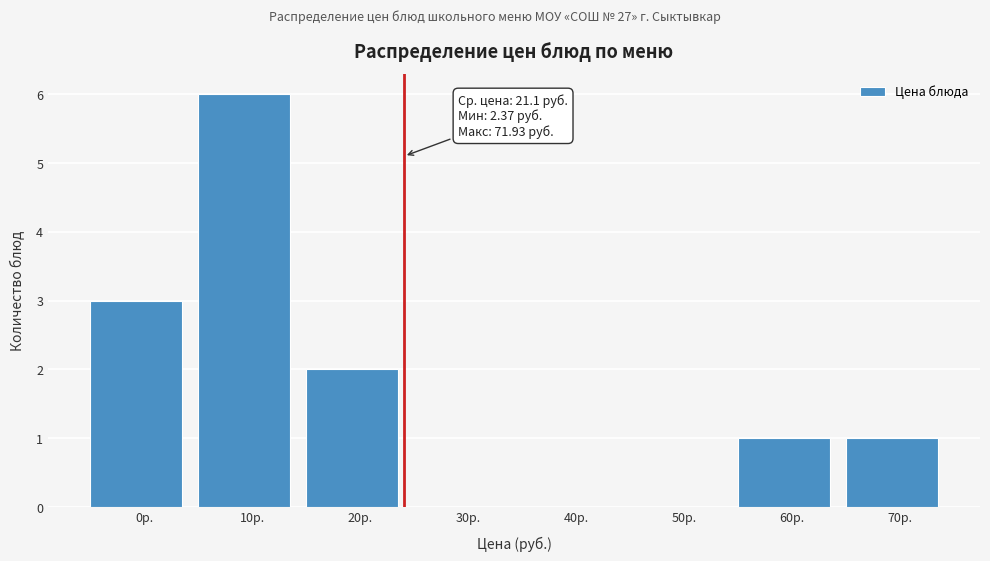

Reading left to right, extract all data points from this chart.

0р.=3	10р.=6	20р.=2	30р.=0	40р.=0	50р.=0	60р.=1	70р.=1